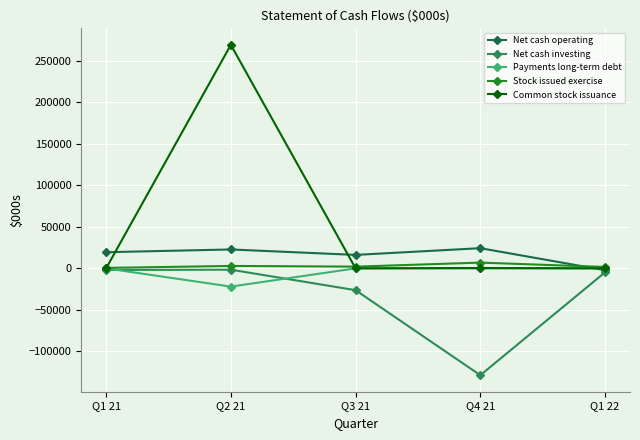

Does the chart display data point markers on the line(s)?

Yes